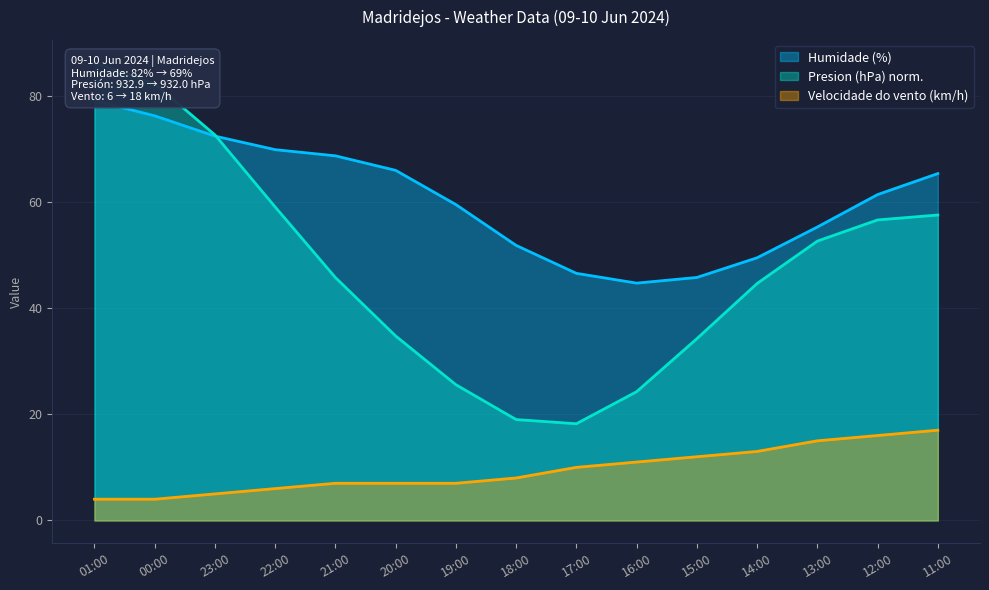

Which series has the widest spread of values?

Presion (hPa)